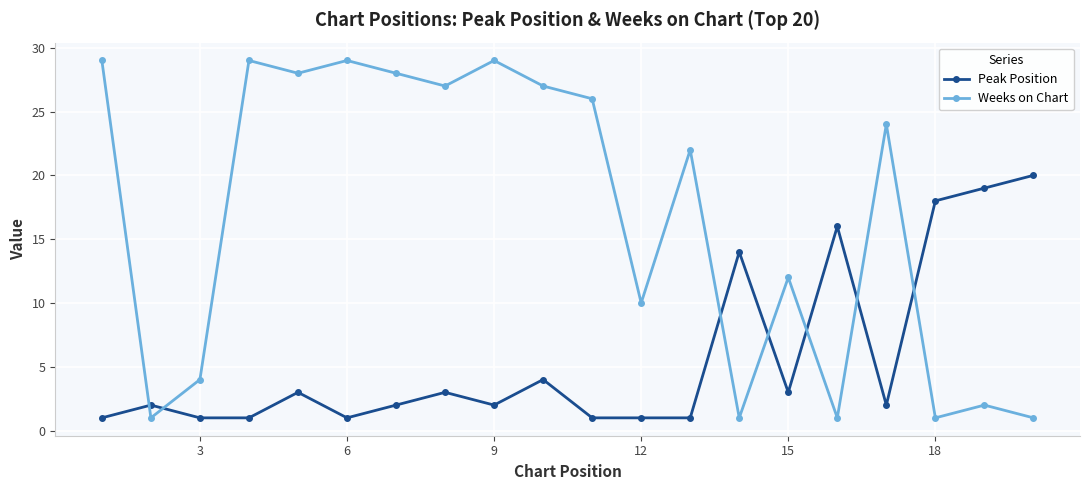

Which series has the largest range (max minus min)?

Weeks on Chart